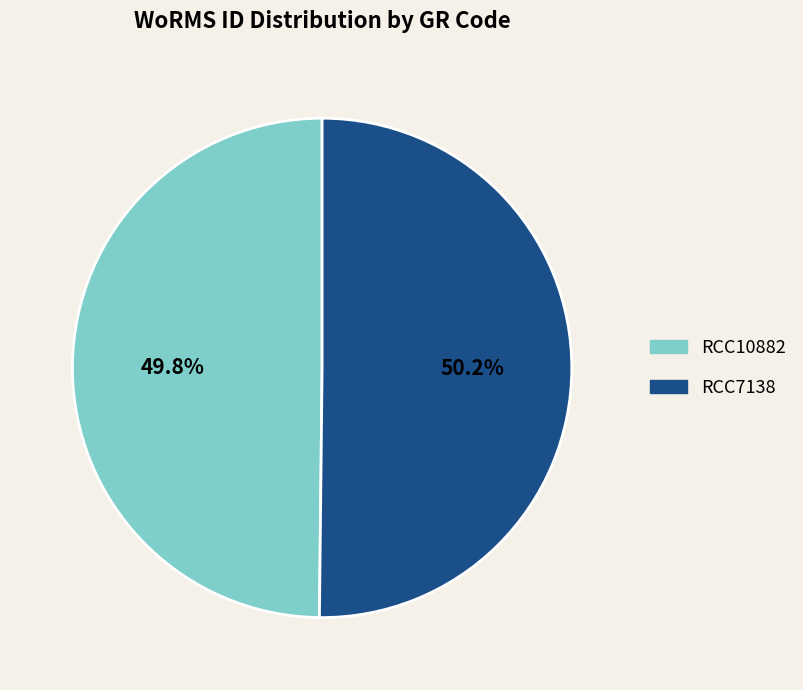

Is it true that RCC7138 is 37% of the pie?

False